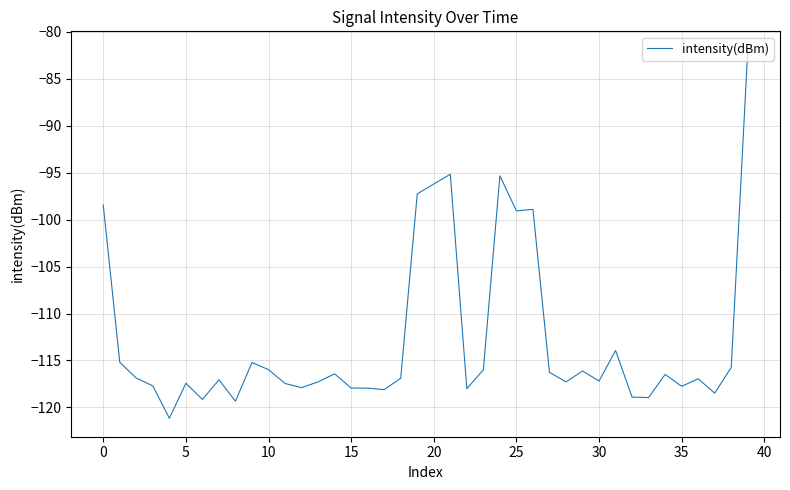

What is the smallest value displayed?

-121.2